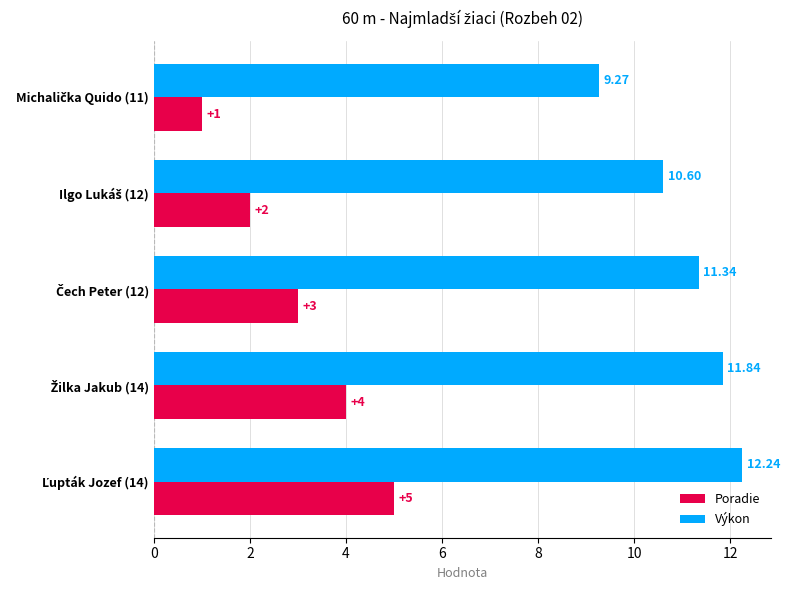

Which series has the largest total across all categories?

Výkon